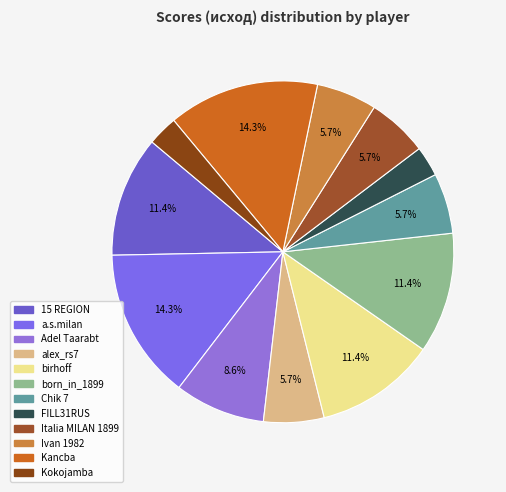

How many segments does this pie chart have?

12